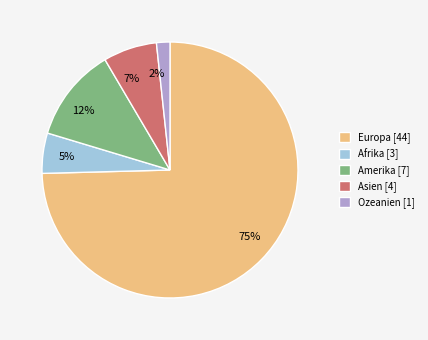

To the nearest percent, what is the average slice percentage?

20%